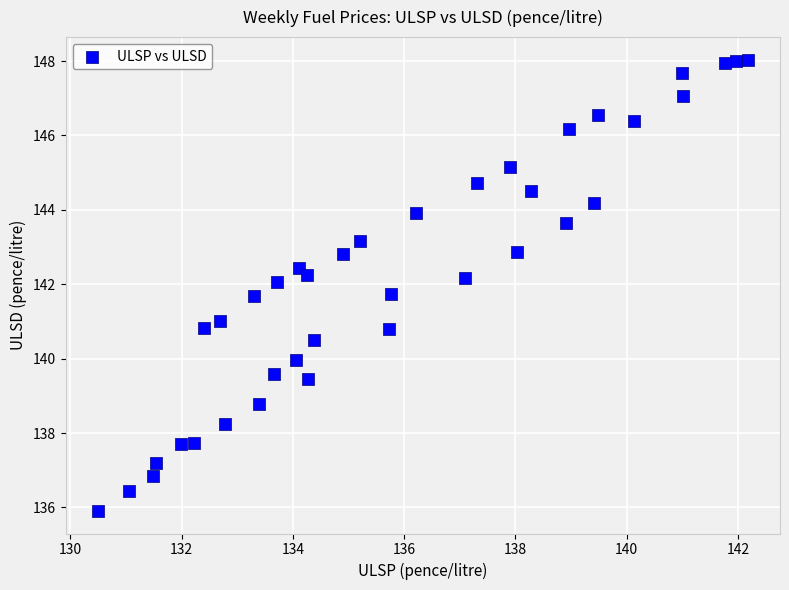

What is the range of X values (max minus min)?

11.7